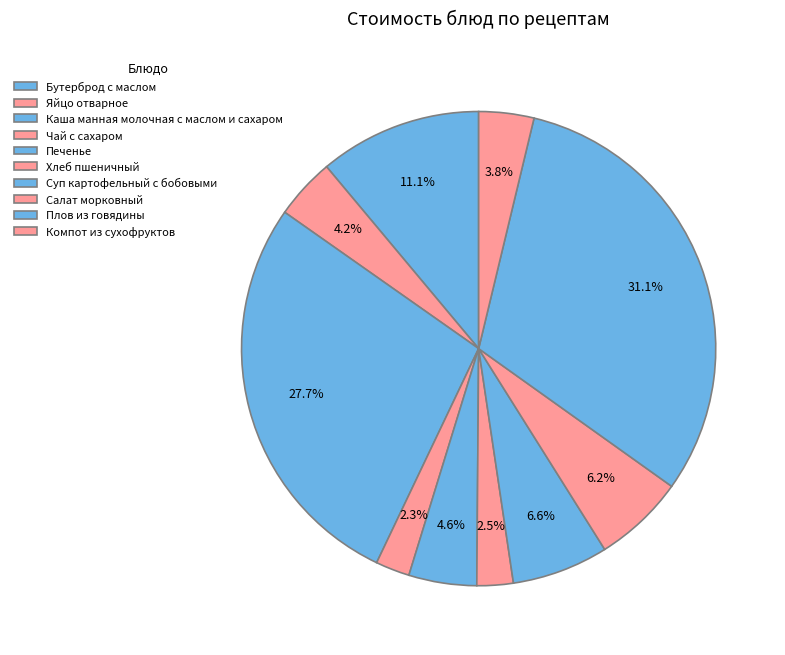

Which slice is the largest?

Плов из говядины